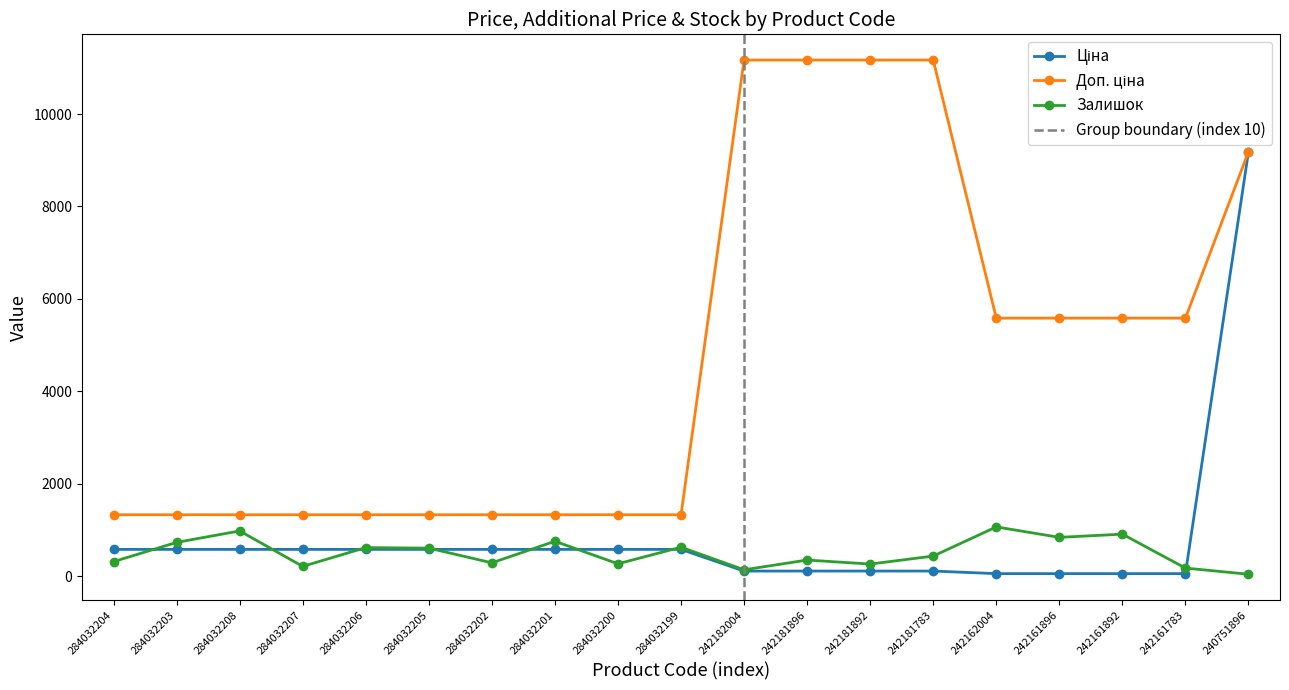

True or false: Доп. ціна and Ціна cross at least once.

False